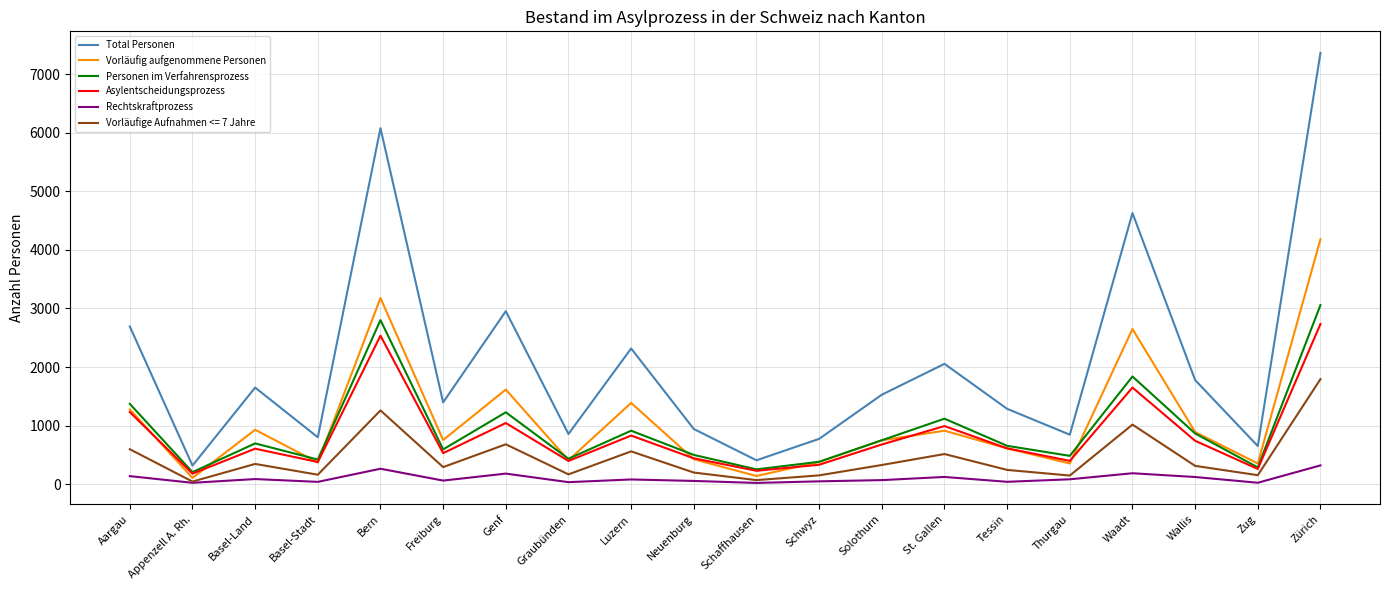

Which category has the highest value in the Vorläufig aufgenommene Personen series?

Zürich